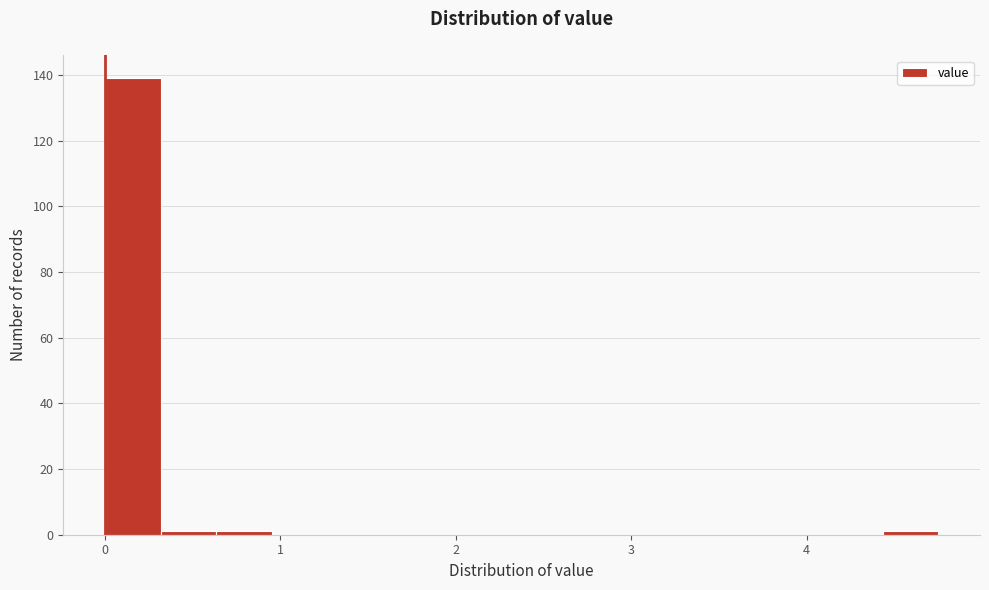

Around what value on the x-axis is the tallest bar? Give the approximate position of its centre, as read against the axis.

0.2